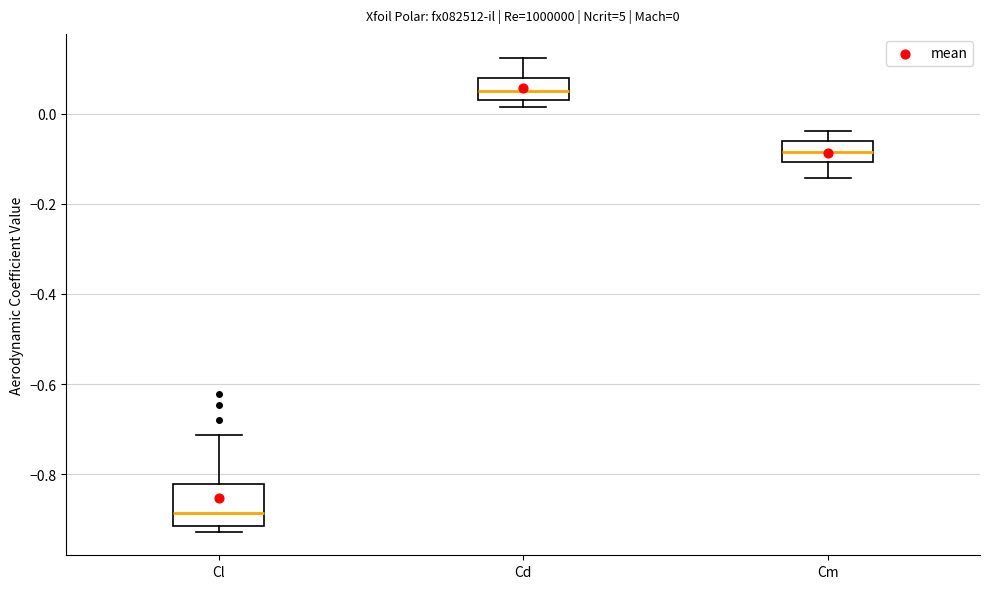

Which box is the tallest, from its lower edge to its upper edge?

Cl